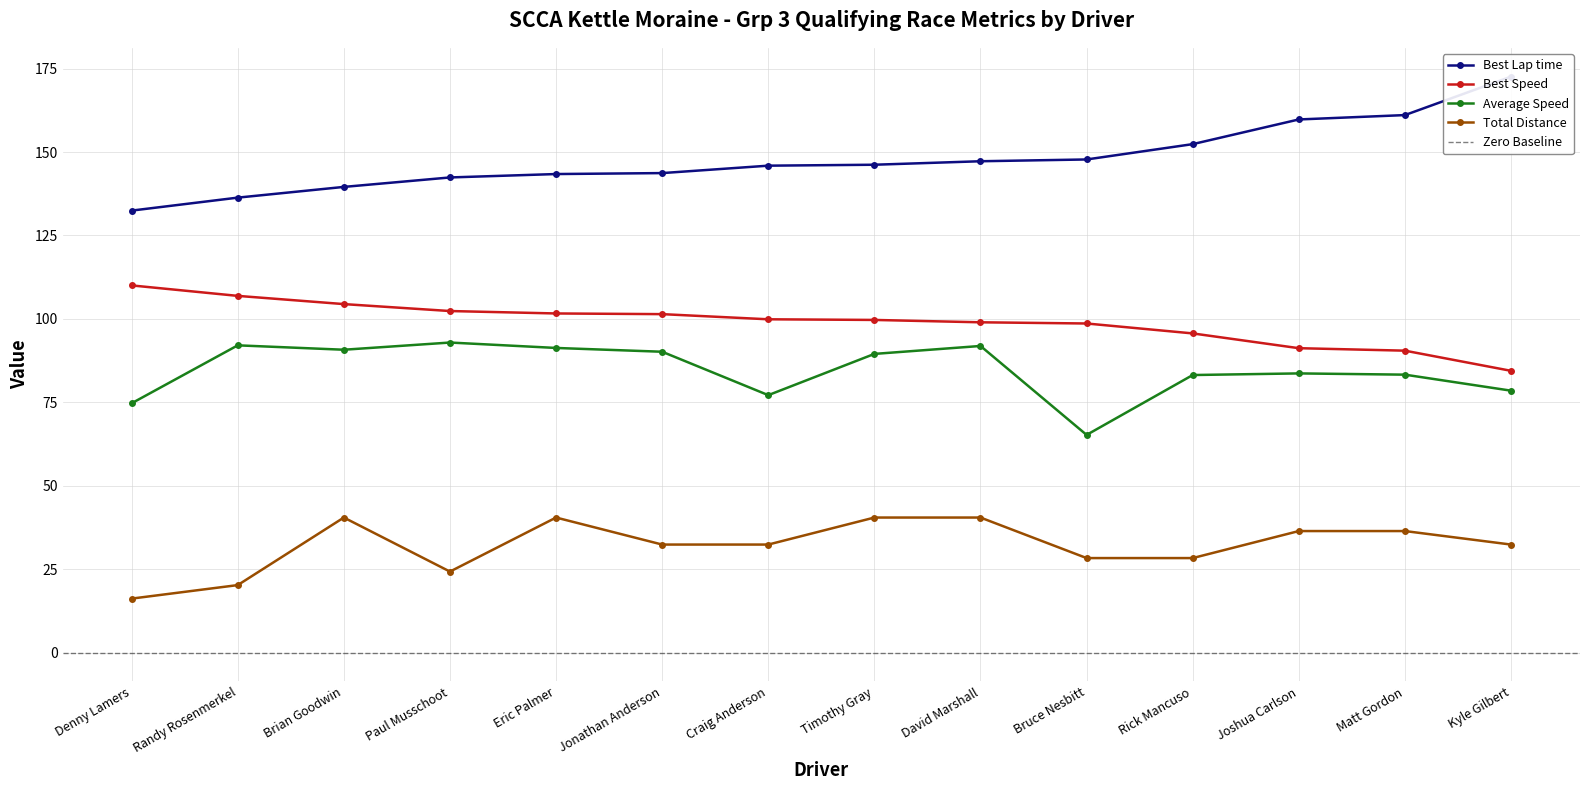

Is it true that Best Lap time equals 147.2 at David Marshall?

True